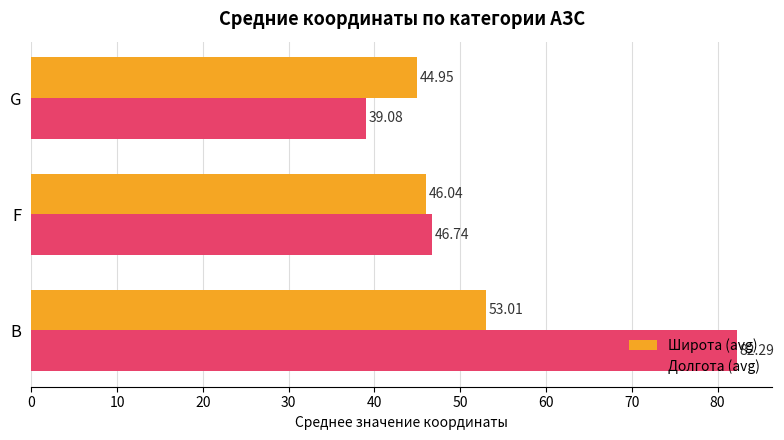

Rank the series by their average value, from highest to lowest.

Долгота (avg), Широта (avg)